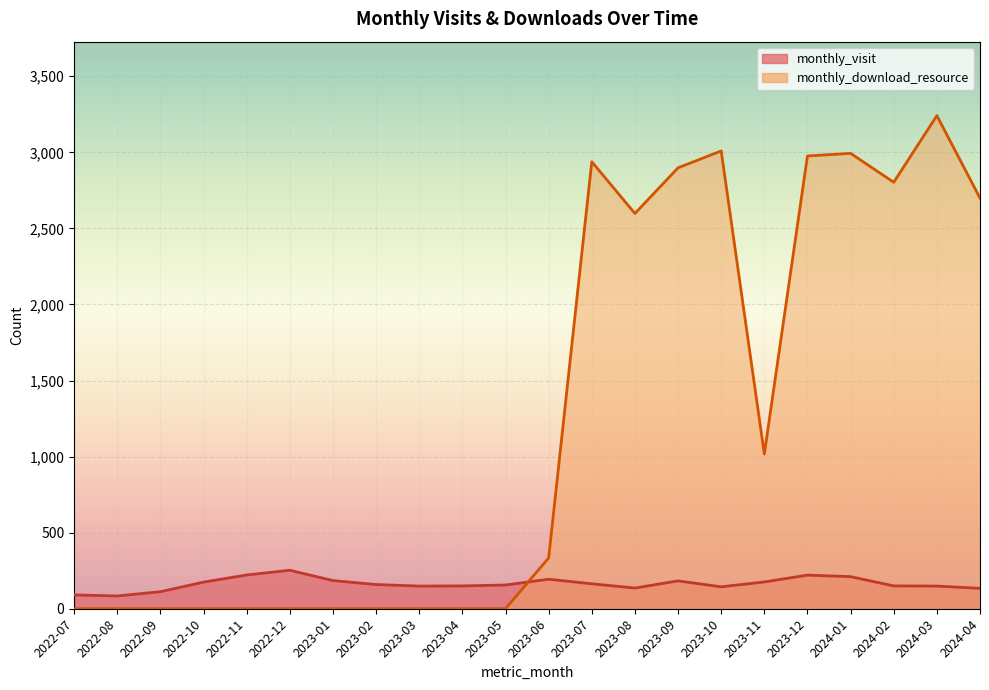

Count the number of categories in the chart.

22